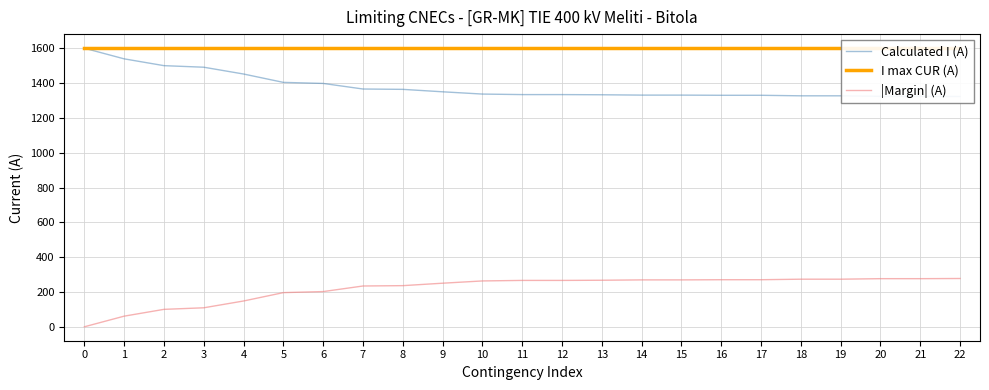

Reading right to left, extract all data points from this chart.

Calculated I (A): 1322	1323	1323	1326	1326	1329	1329	1330	1330	1332	1333	1333	1336	1349	1363	1365	1397	1403	1451	1490	1499	1538	1599
I max CUR (A): 1600	1600	1600	1600	1600	1600	1600	1600	1600	1600	1600	1600	1600	1600	1600	1600	1600	1600	1600	1600	1600	1600	1600
|Margin| (A): 278	277	277	274	274	271	271	270	270	268	267	267	264	251	237	235	203	197	149	110	101	62	1